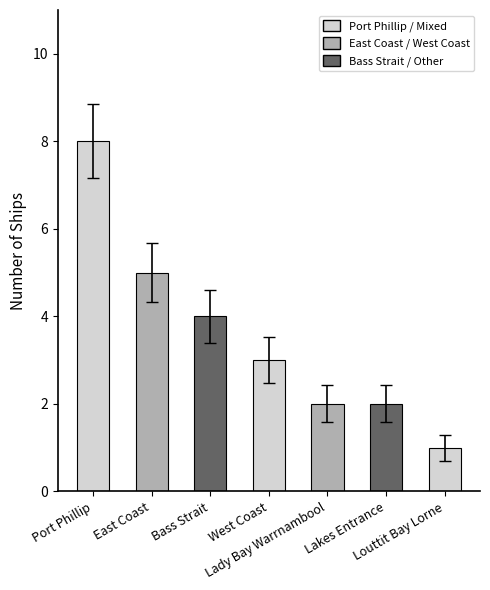

What is the label of the 5th bar from the right?

Bass Strait